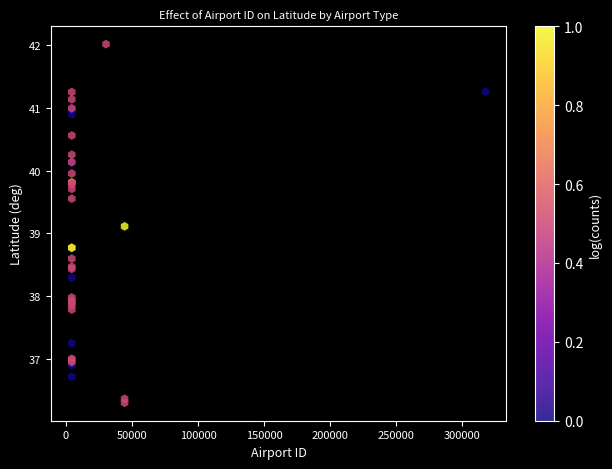

What Y value in the scatter plot is closest to 39?

39.1